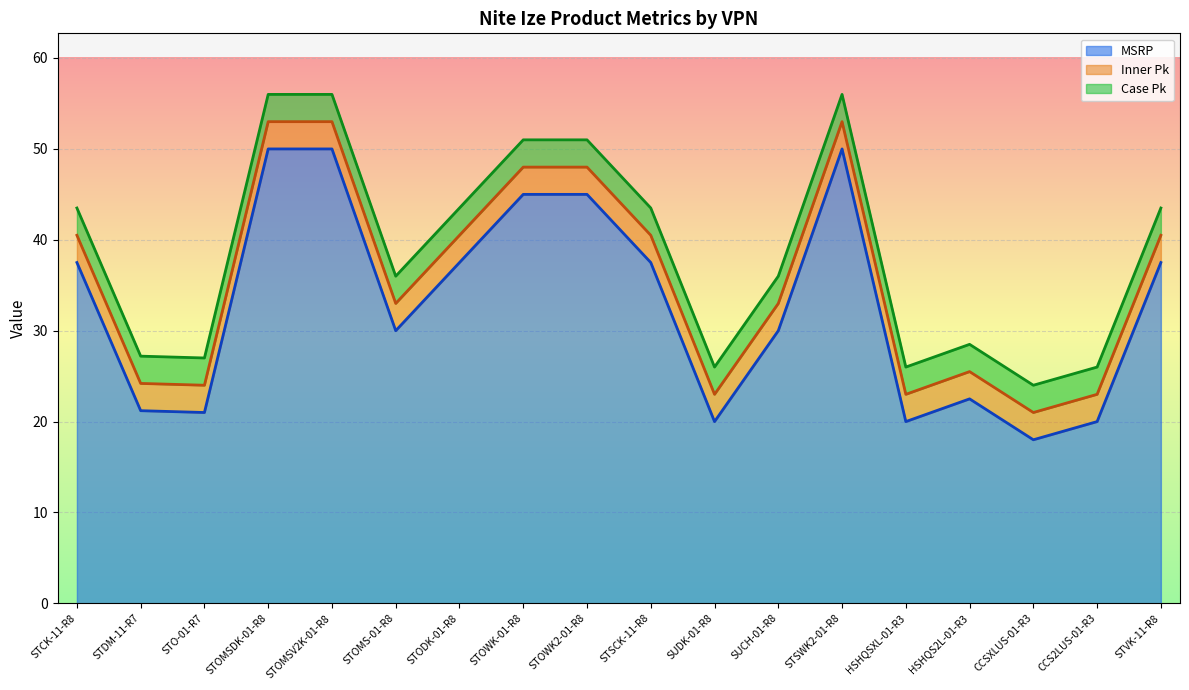

How many distinct data groups are displayed?

3